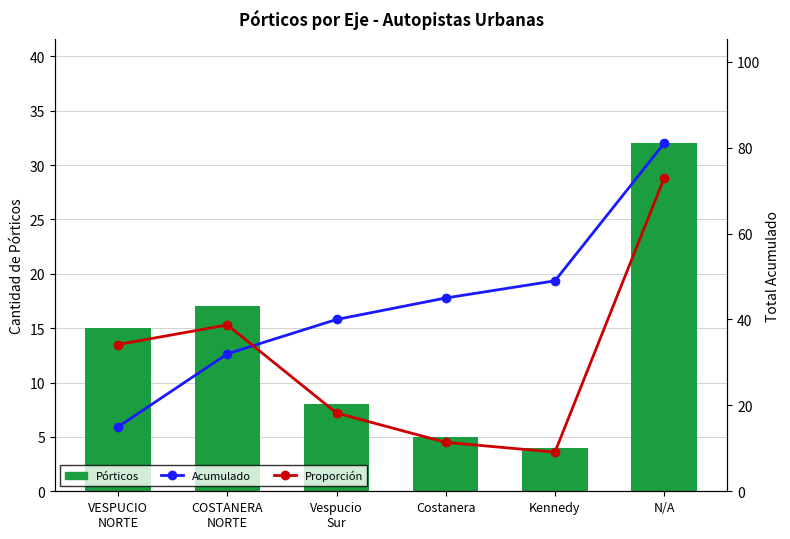

How many categories are shown in the chart?

6